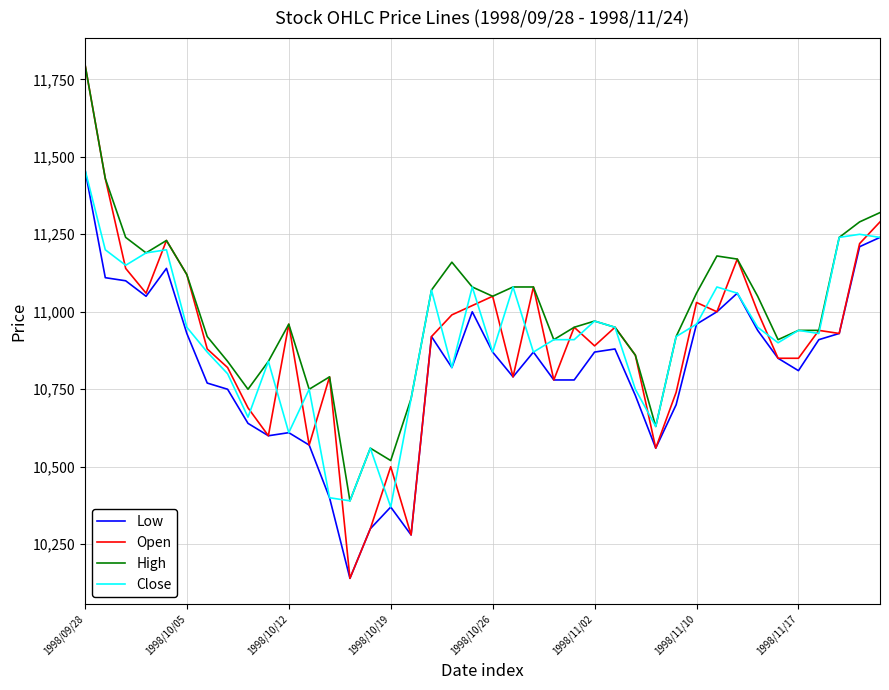

What is the greatest value displayed?

11800